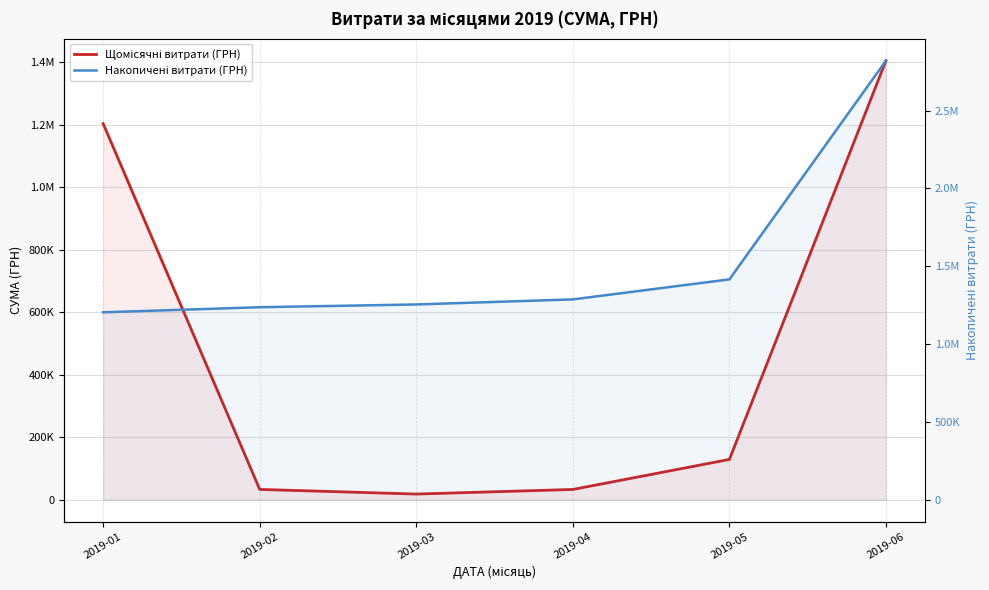

What is the difference between the second highest and minimum values in the Щомісячні витрати (ГРН) series?

1185908.5